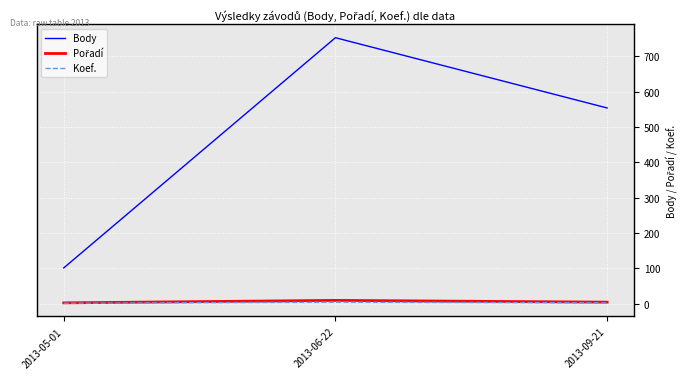

At which category does the chart reach its peak across all series?

2013-06-22